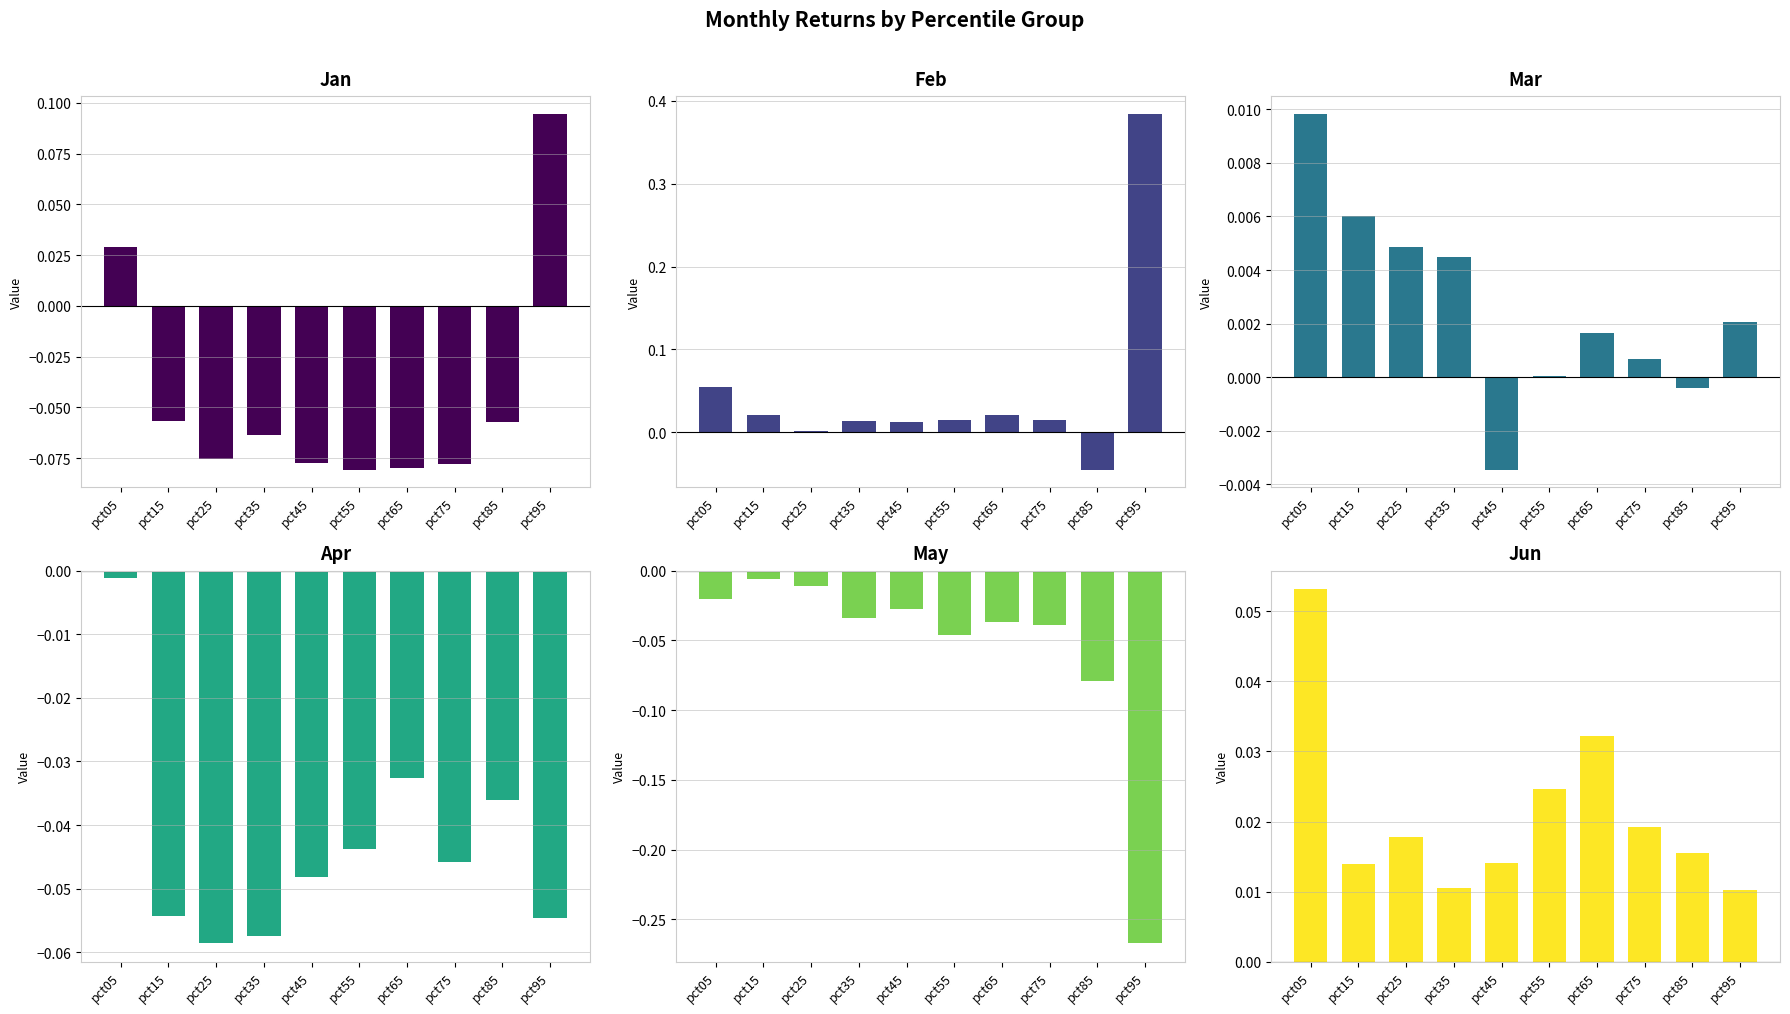

Between pct05 and pct45, which series saw the biggest shift?

Jan